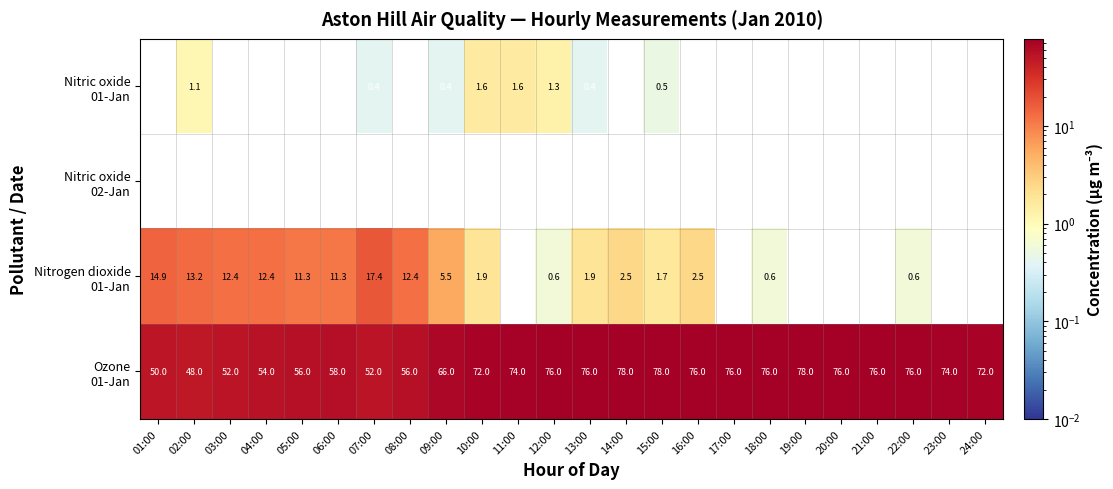

What is the difference between the highest and lowest values at 05:00?

56.0